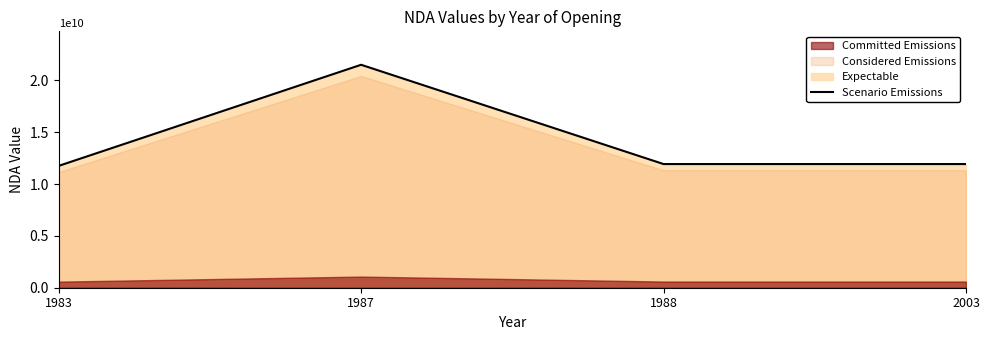

At which category does the chart reach its peak across all series?

1987